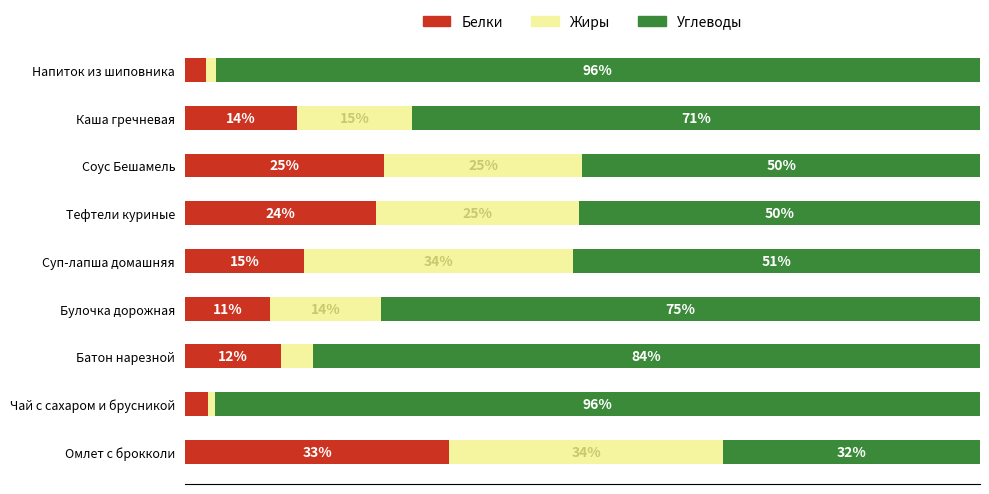

Which category has the highest value in the Белки series?

Омлет с брокколи